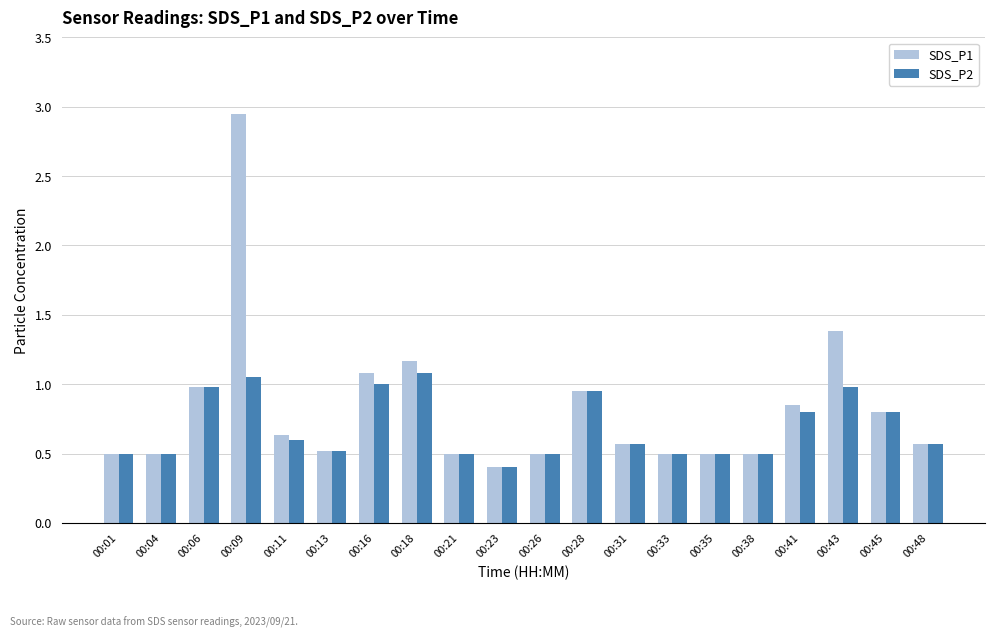

Is it true that SDS_P2 equals 0.2 at 00:01?

False